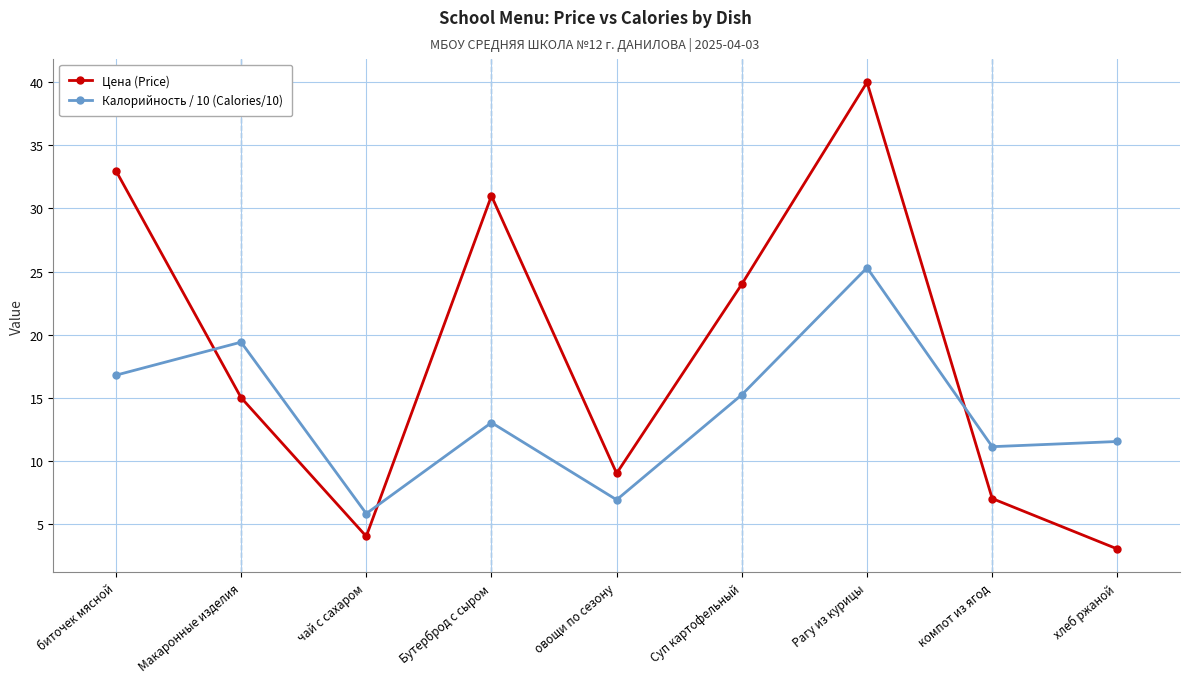

What is the difference between the highest and lowest values at Суп картофельный?

8.8